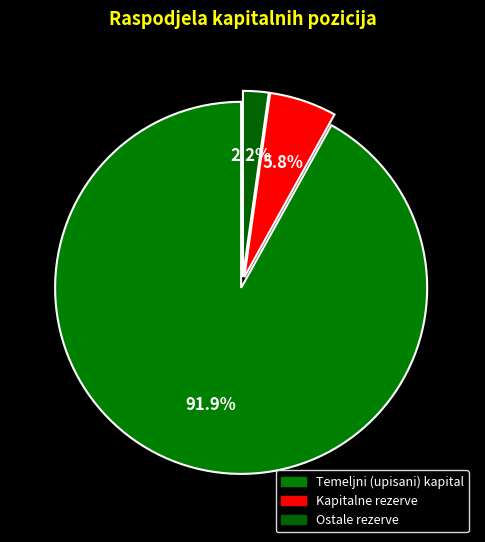

How many slices are in this pie chart?

3